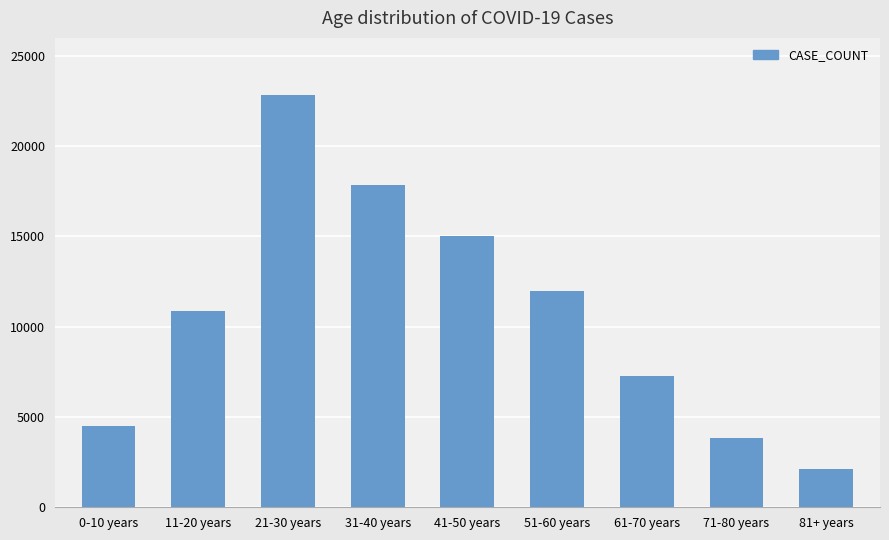

What is the difference between the values at 31-40 years and 81+ years?

15767